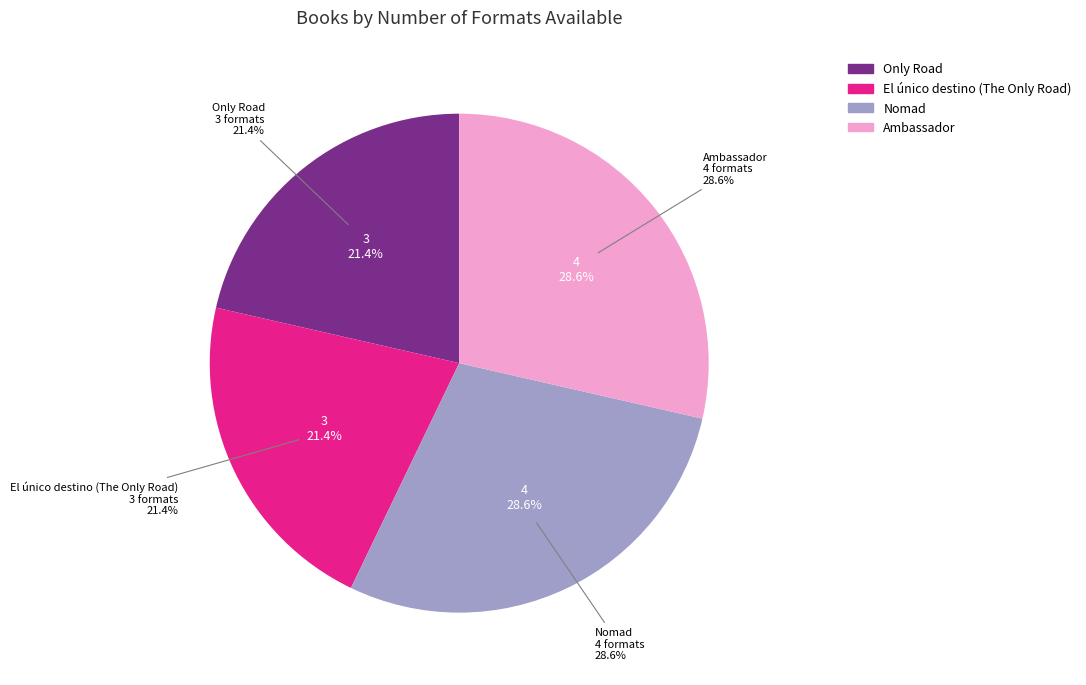

To the nearest percent, what is the difference between the largest and smallest slice percentages?

7%